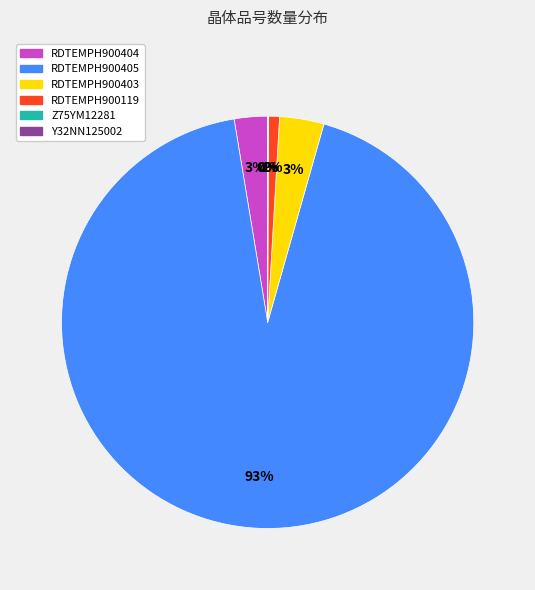

To the nearest percent, what percentage of the pie is RDTEMPH900119?

1%